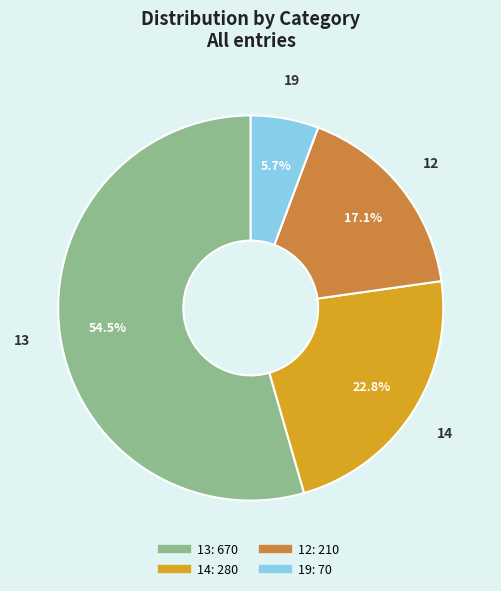

To the nearest percent, what percentage of the pie is 19?

6%